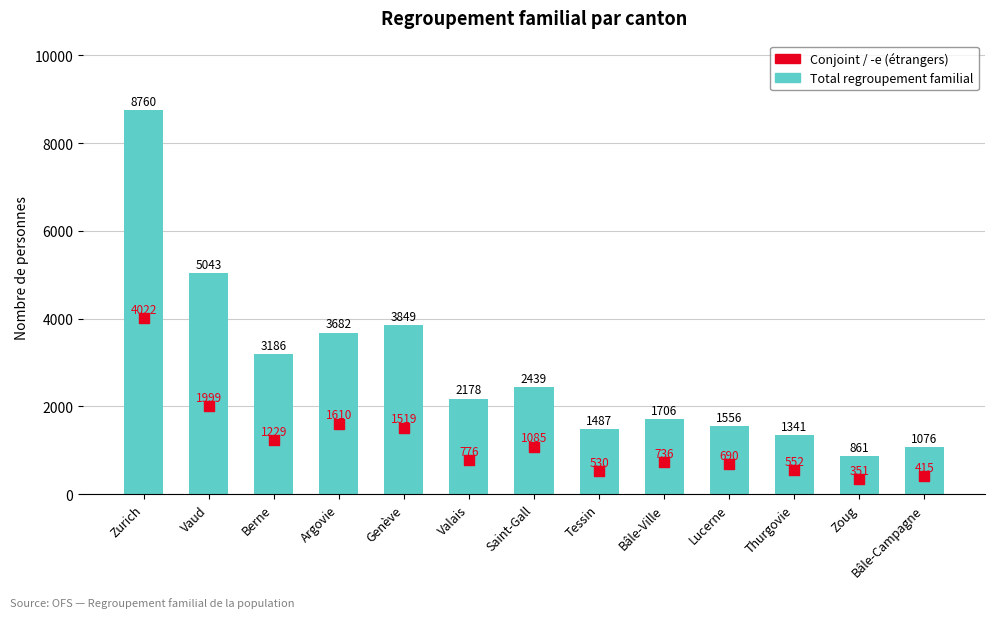

Which series contains the highest Y value?

Total regroupement familial